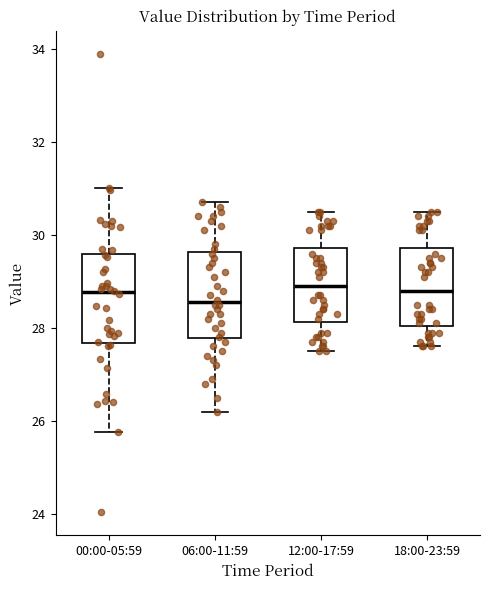

Reading left to right, transcribe this box plot: for each box, give where its median line is, the range the box spans, and where its two whiskers end, as read against the y-axis. The values are not printed on the chart, so give them approximately, as read against the axis.

00:00-05:59: median 28.8, box 27.6 to 29.6, whiskers 25.8 to 31.0
06:00-11:59: median 28.6, box 27.8 to 29.6, whiskers 26.2 to 30.8
12:00-17:59: median 29.0, box 28.2 to 29.8, whiskers 27.6 to 30.6
18:00-23:59: median 28.8, box 28.0 to 29.8, whiskers 27.6 to 30.6